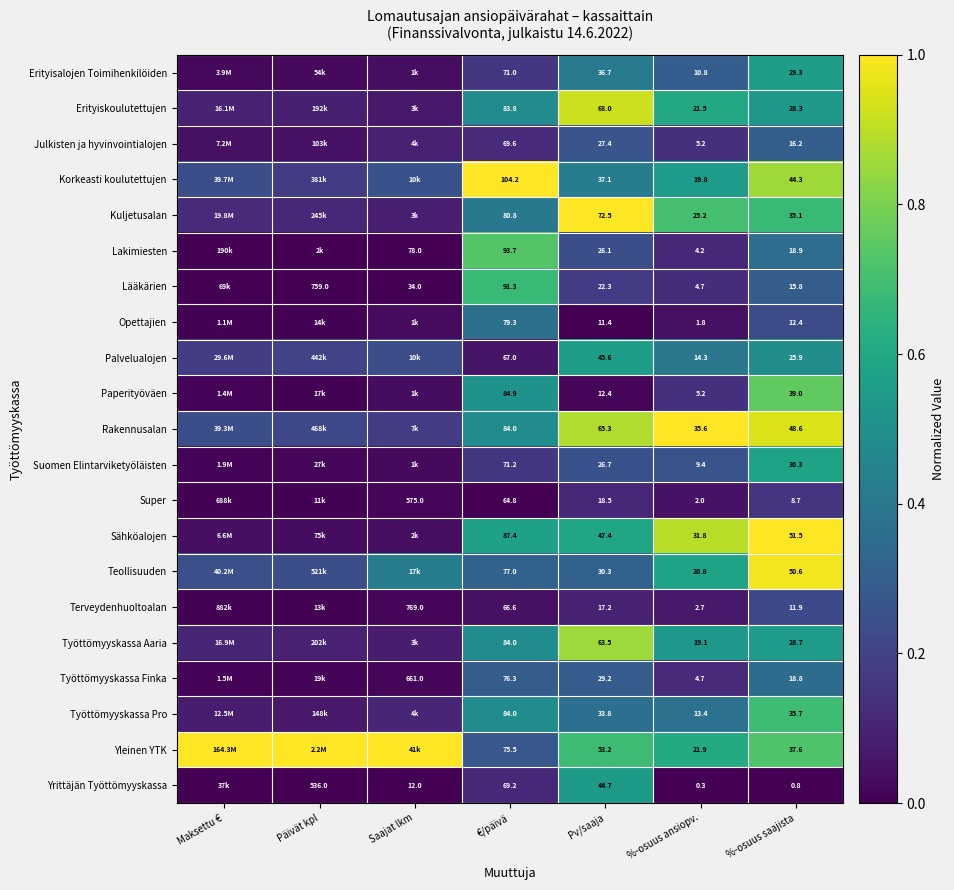

Is the value of Sähköalojen at €/päivä greater than the value of Lääkärien at €/päivä?

No